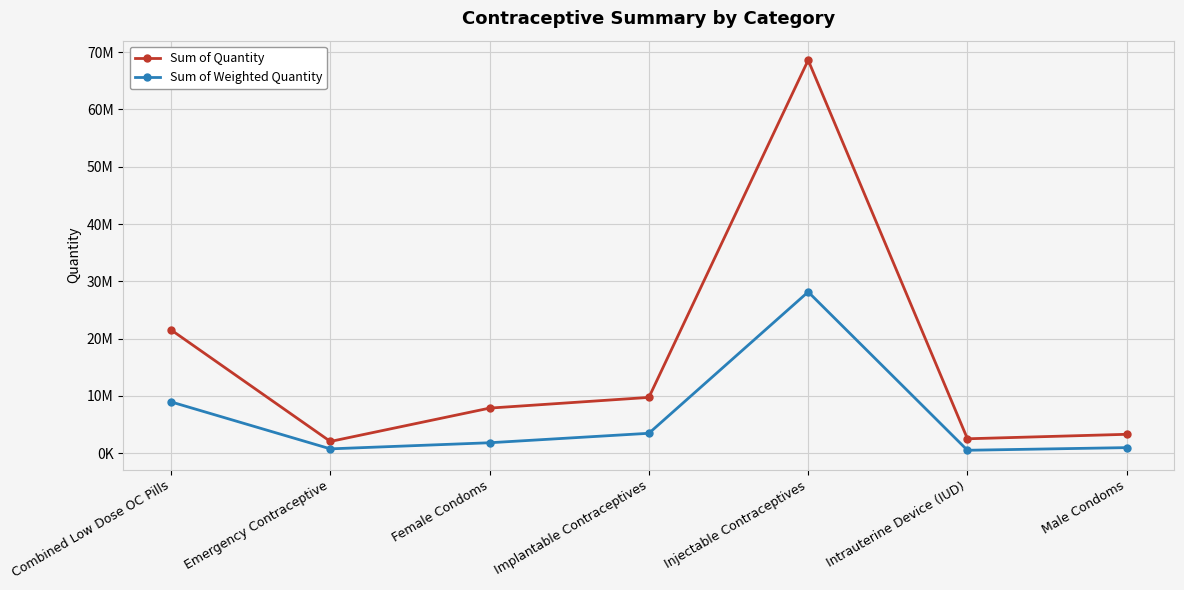

At which category does Sum of Quantity reach its first local peak?

Injectable Contraceptives